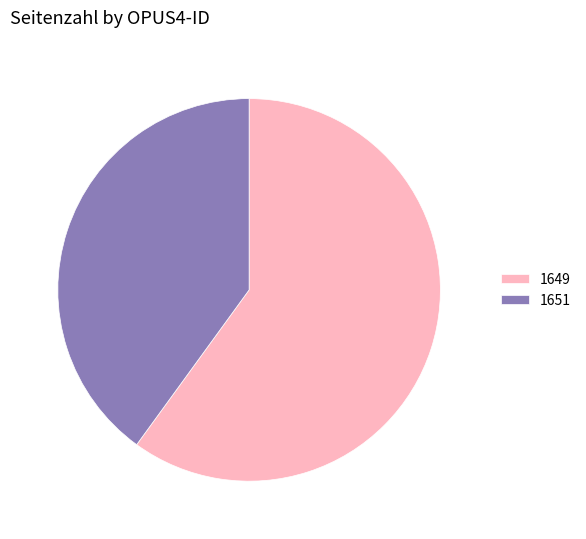

The 1649 slice represents 60% of the pie. True or false?

True